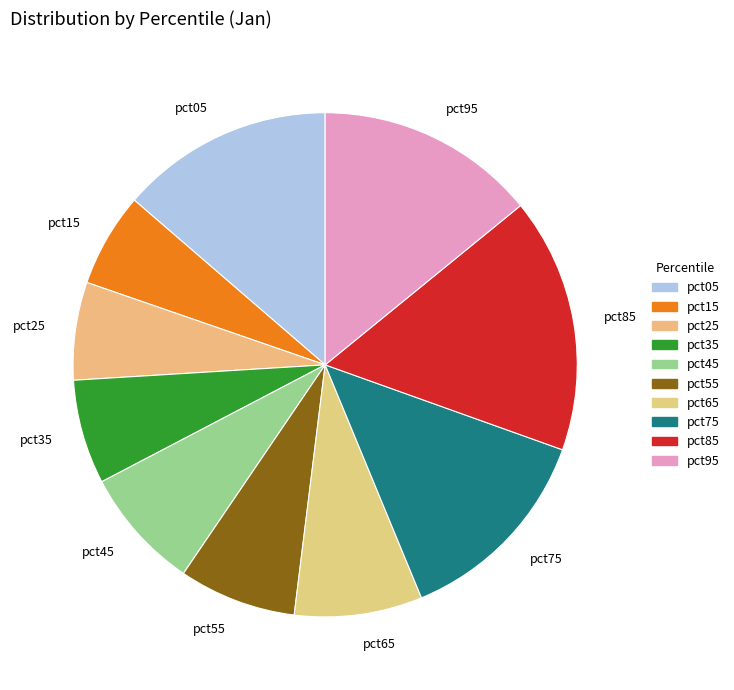

Between pct55 and pct95, which is larger?

pct95